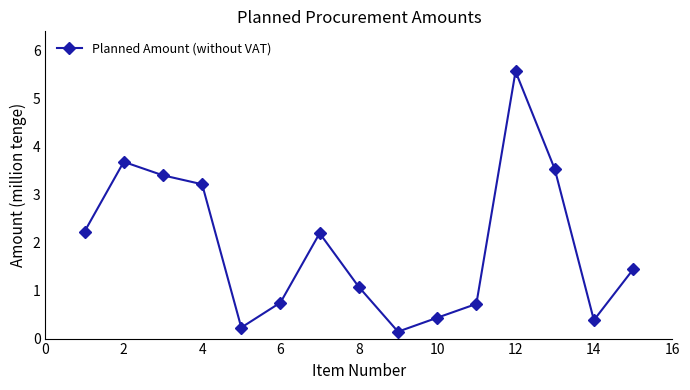

True or false: there are more than 0 points higher than both neighbors.

True